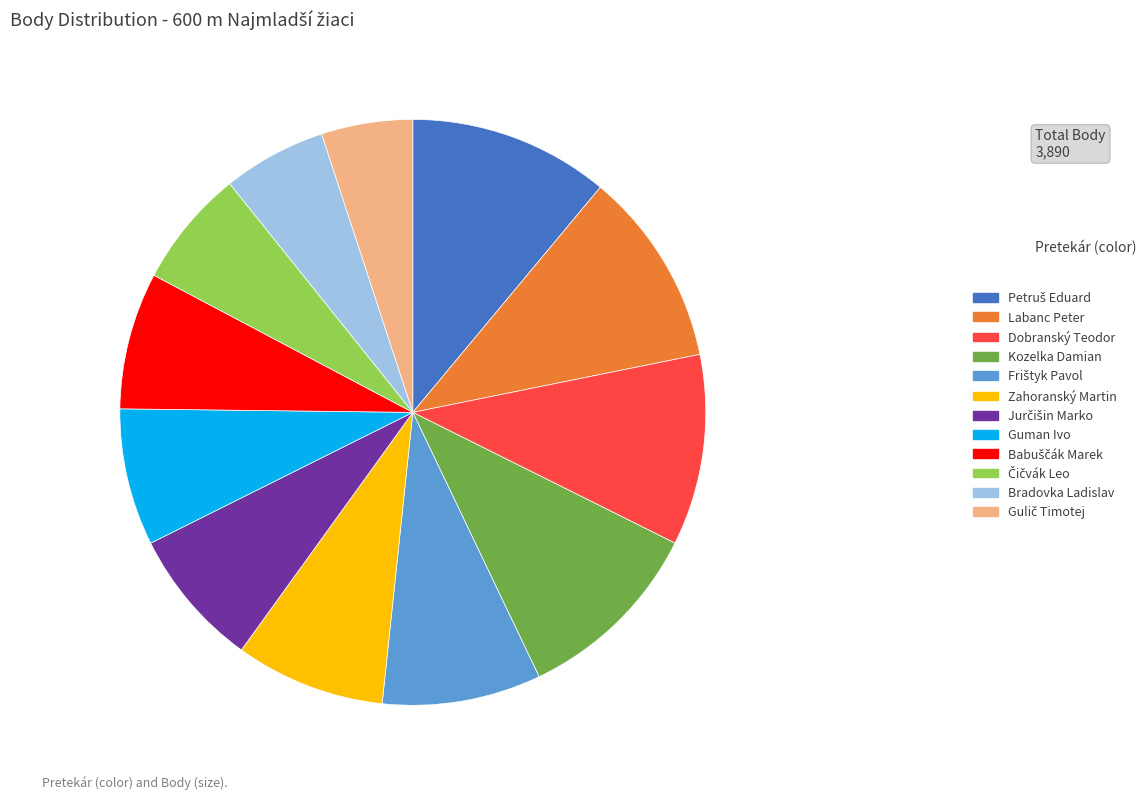

Is it true that Bradovka Ladislav is 1% of the pie?

False